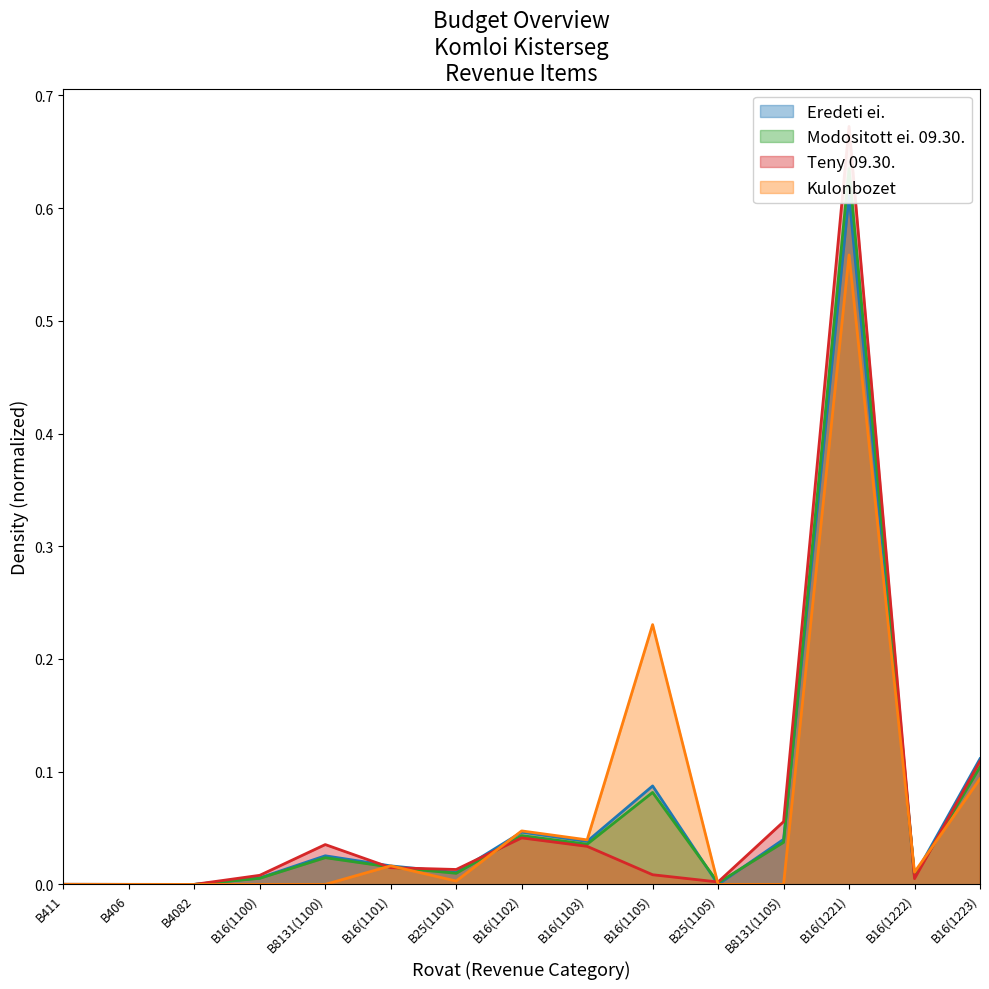

Between B25(1105) and B25(1101), which is larger?

B25(1101)